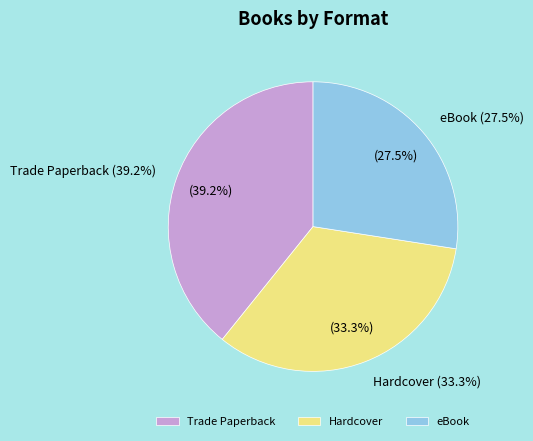

Does Hardcover account for over 50% of the chart?

No